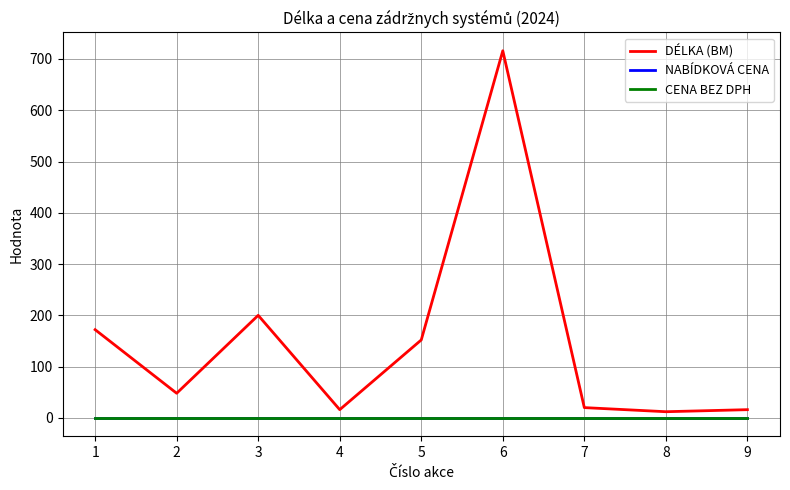

At which category does DÉLKA (BM) reach its first local valley?

2